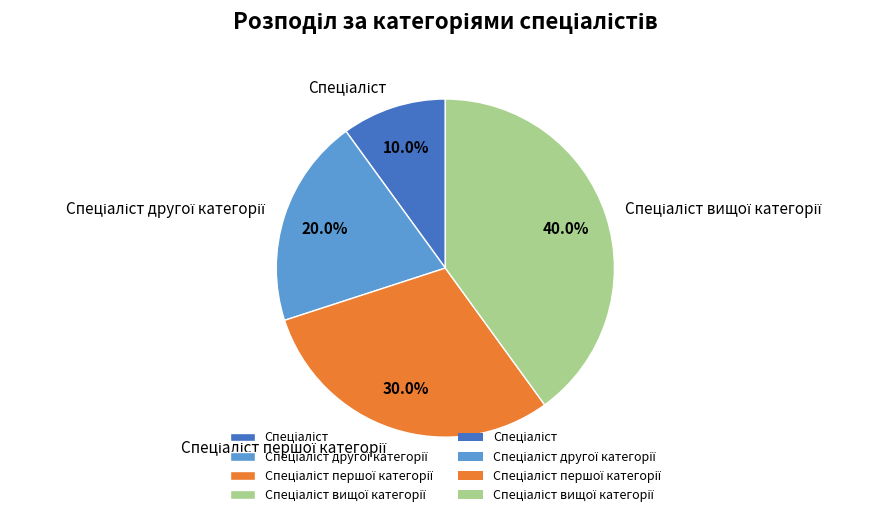

Is there any slice that represents more than half of the pie?

No